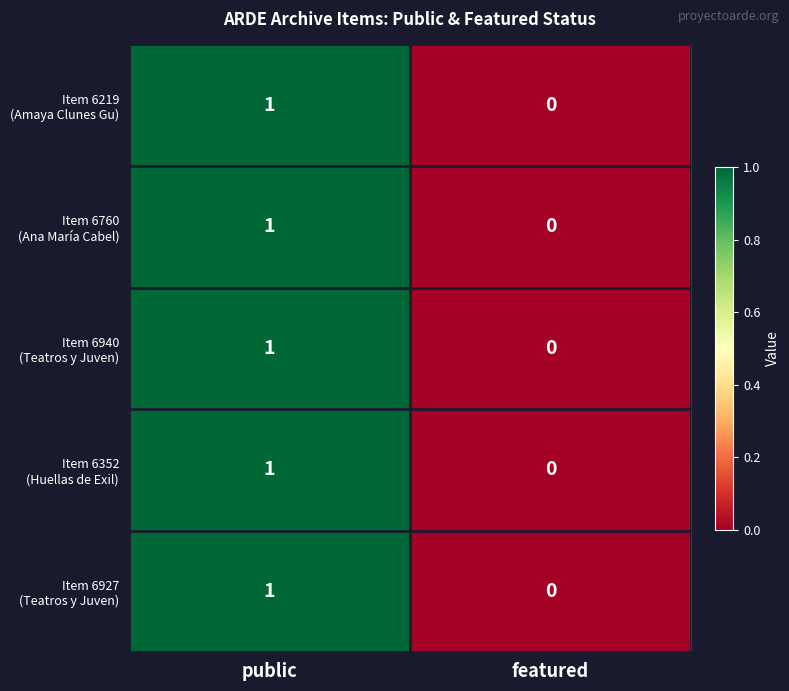

At which category does the chart reach its peak across all series?

public